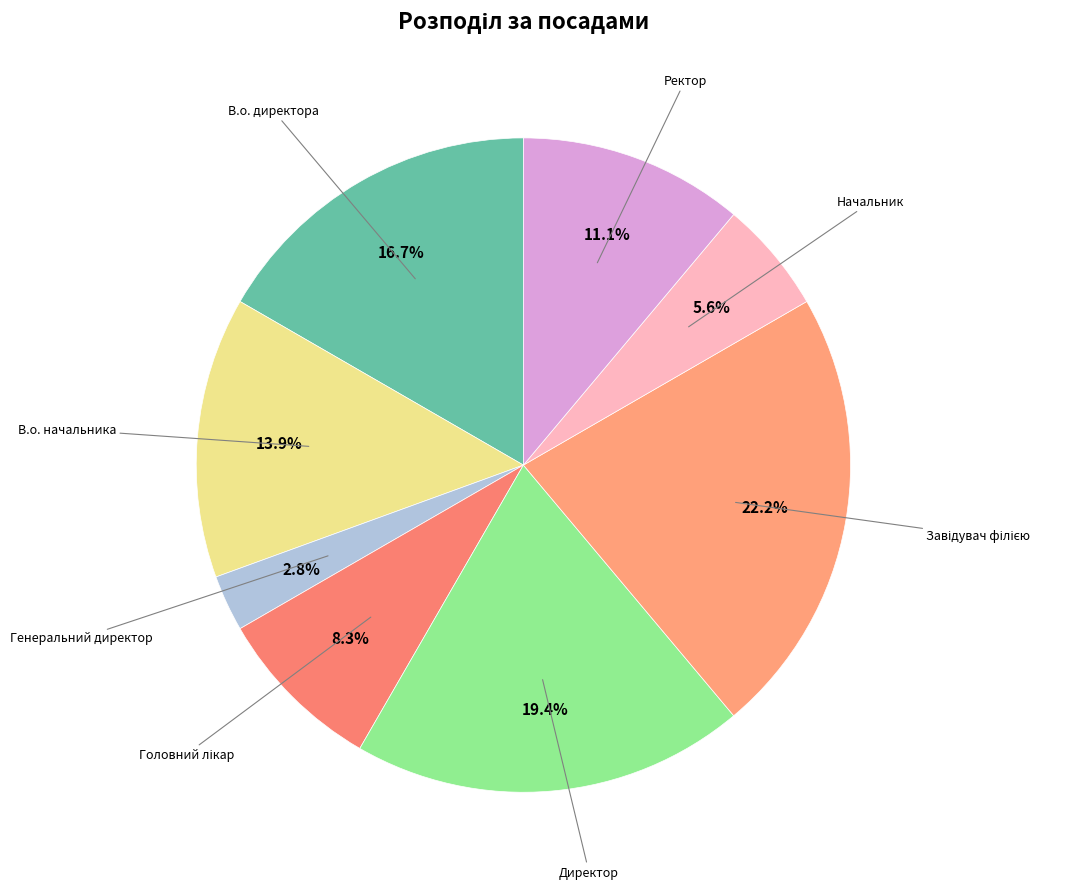

Count the number of slices in the pie.

8